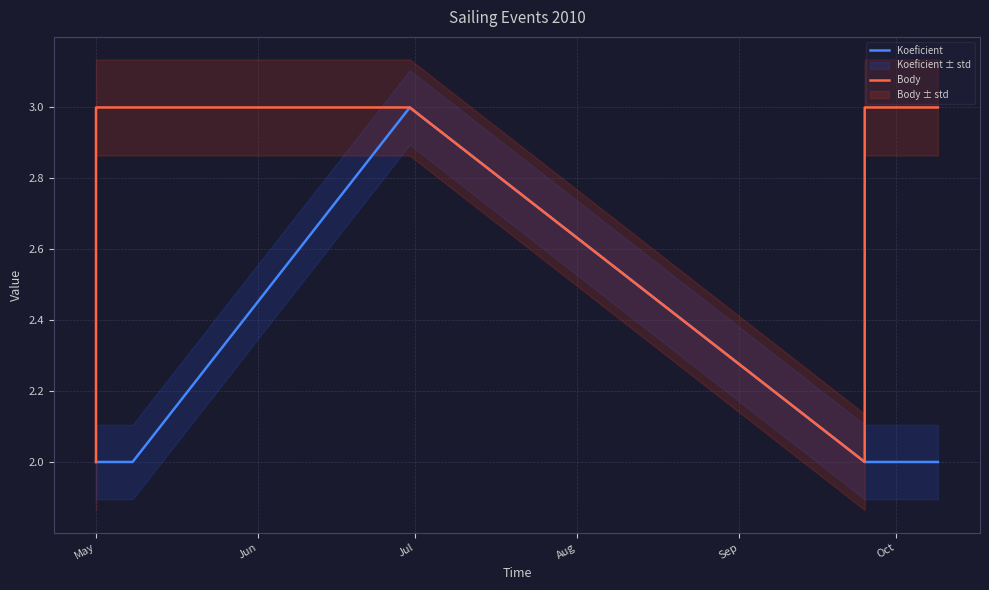

How many Body values are between 2 and 3?

7